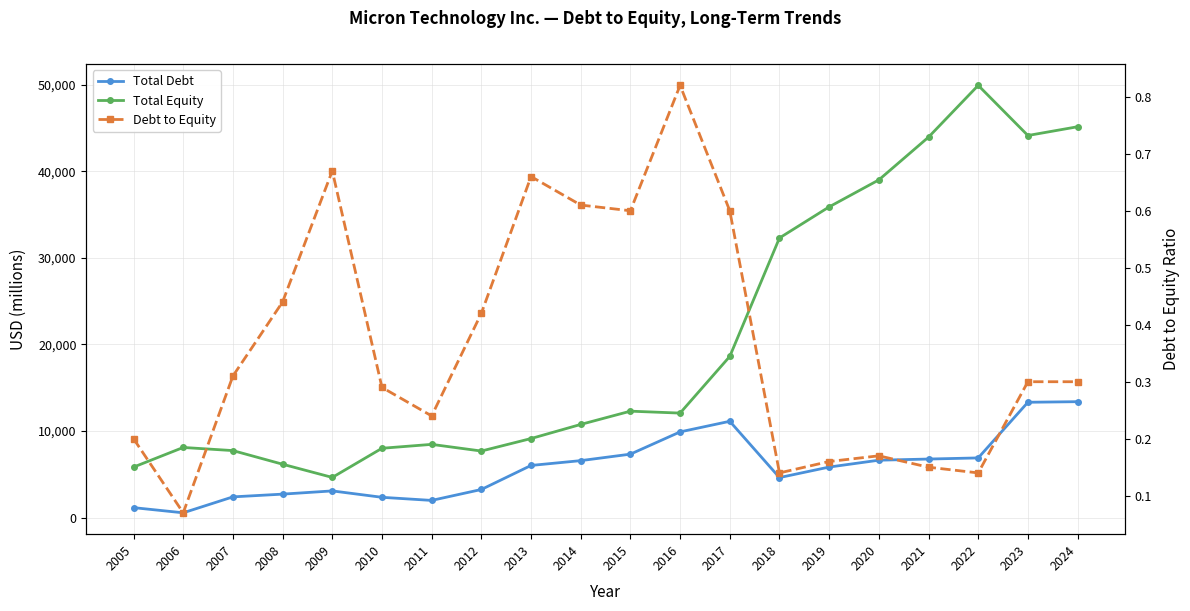

At 2005, list the series in order from smallest to largest.

Debt to Equity, Total Debt, Total Equity